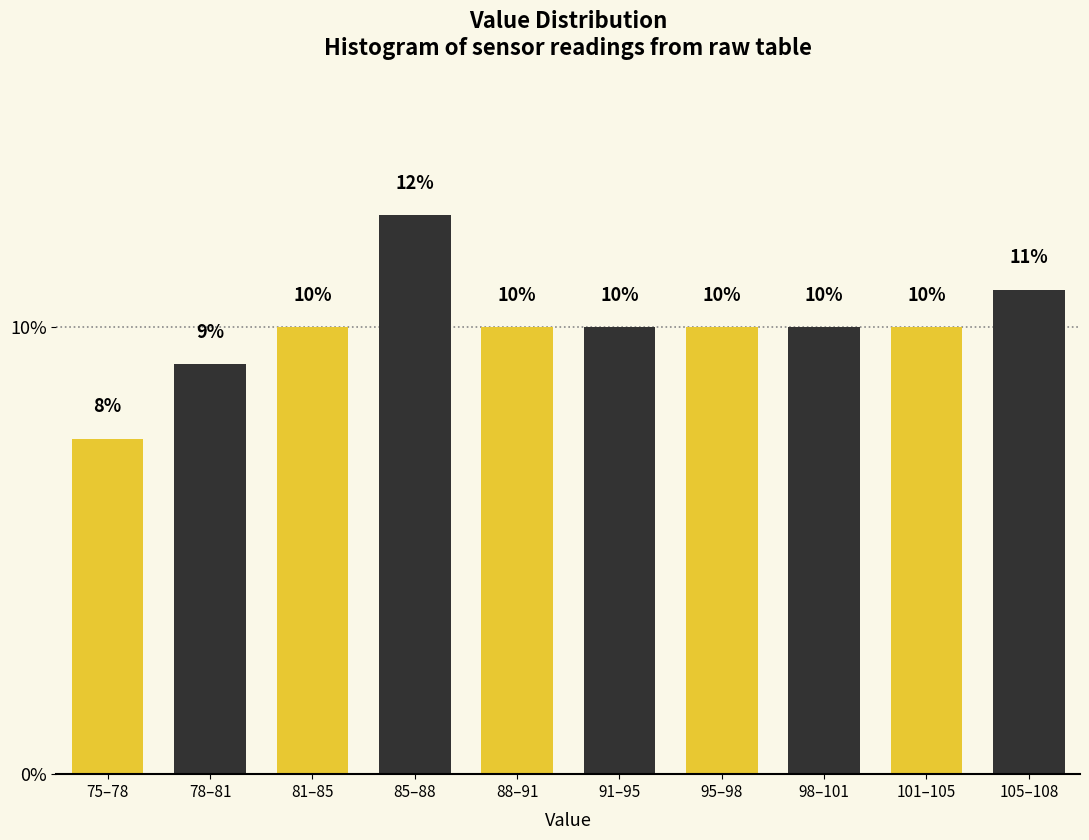

What is the value of the 10th bar from the left?

10.8